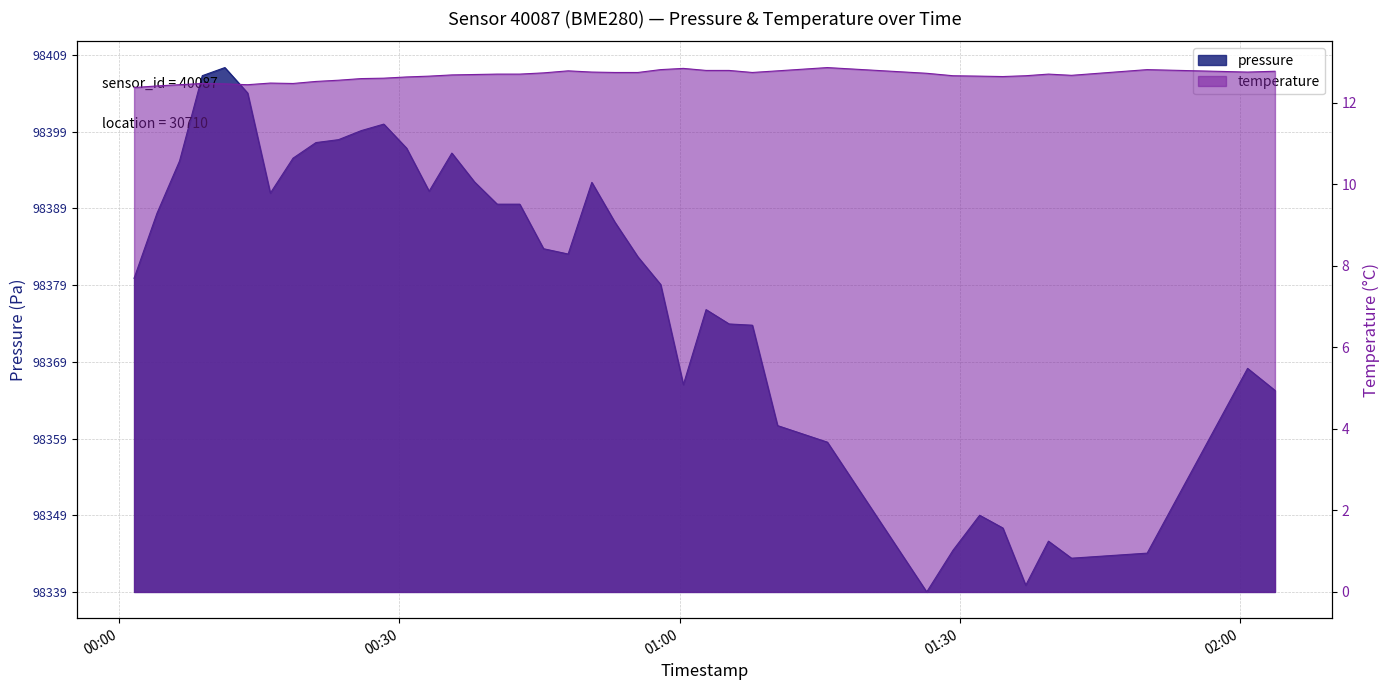

What is the approximate value of temperature at 2022-10-22T00:40:28?

12.7